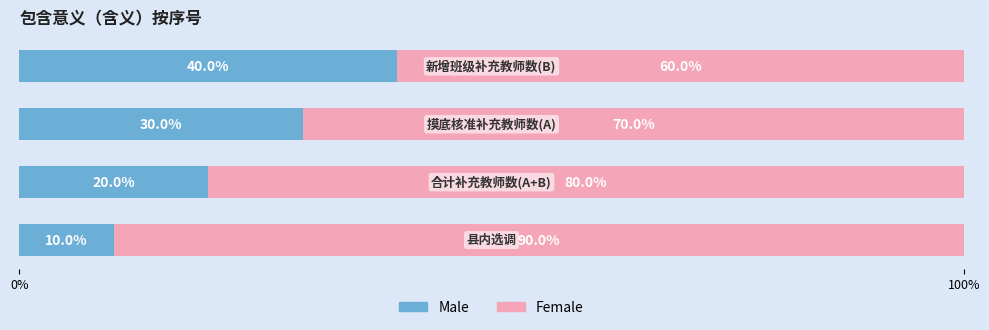

What is the average value of the Male series?

25